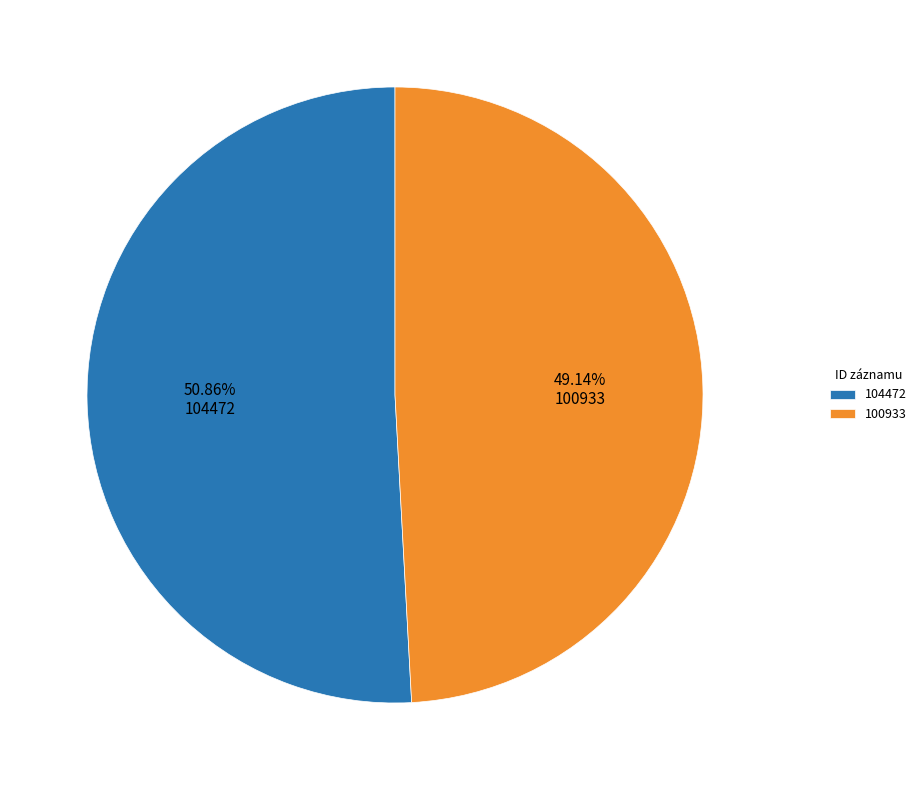

Rank the categories by value from lowest to highest.

100933, 104472